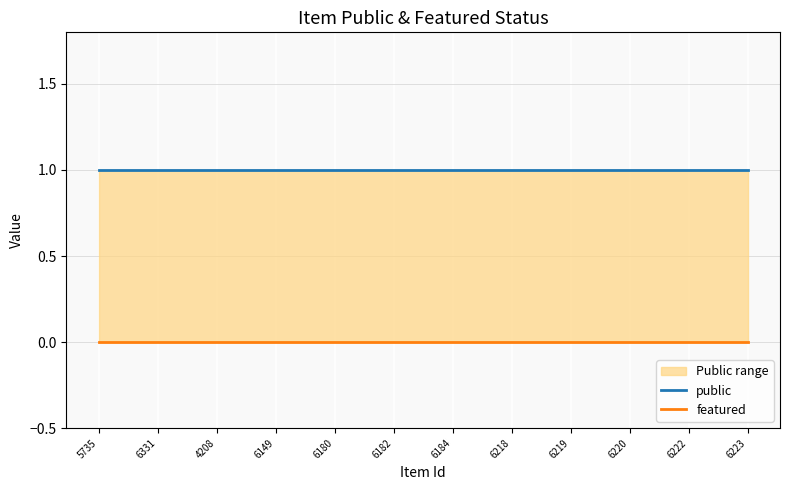

Reading left to right, transcribe all the data shown in this chart.

public: 1	1	1	1	1	1	1	1	1	1	1	1
featured: 0	0	0	0	0	0	0	0	0	0	0	0